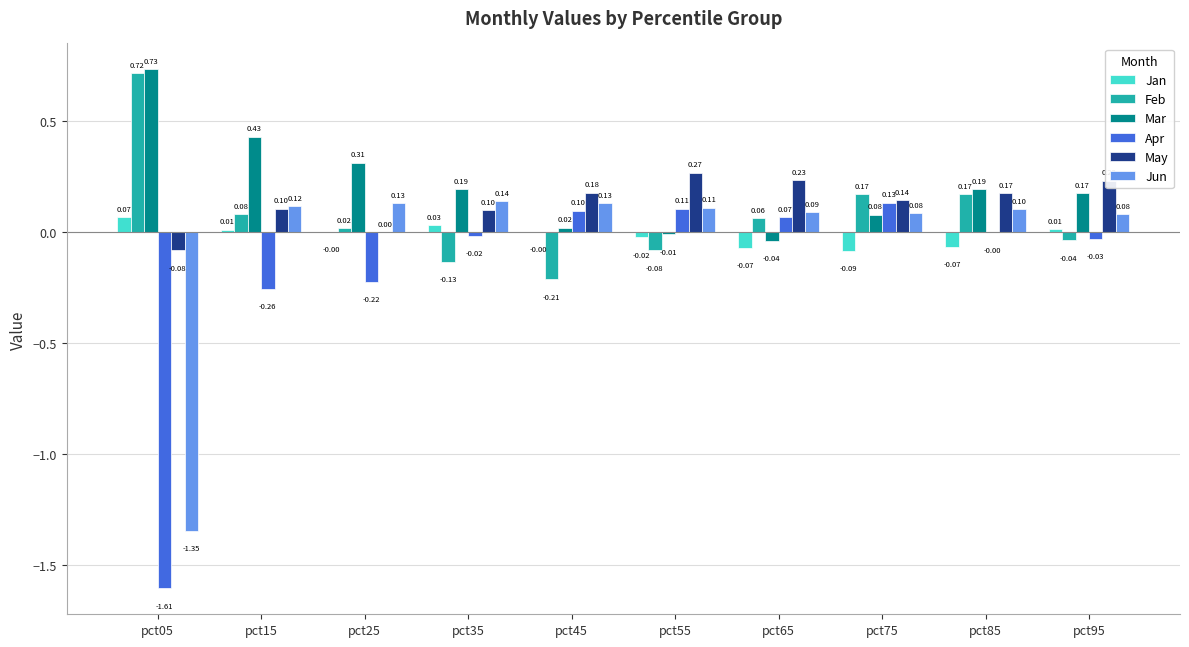

Which series has the widest spread of values?

Apr